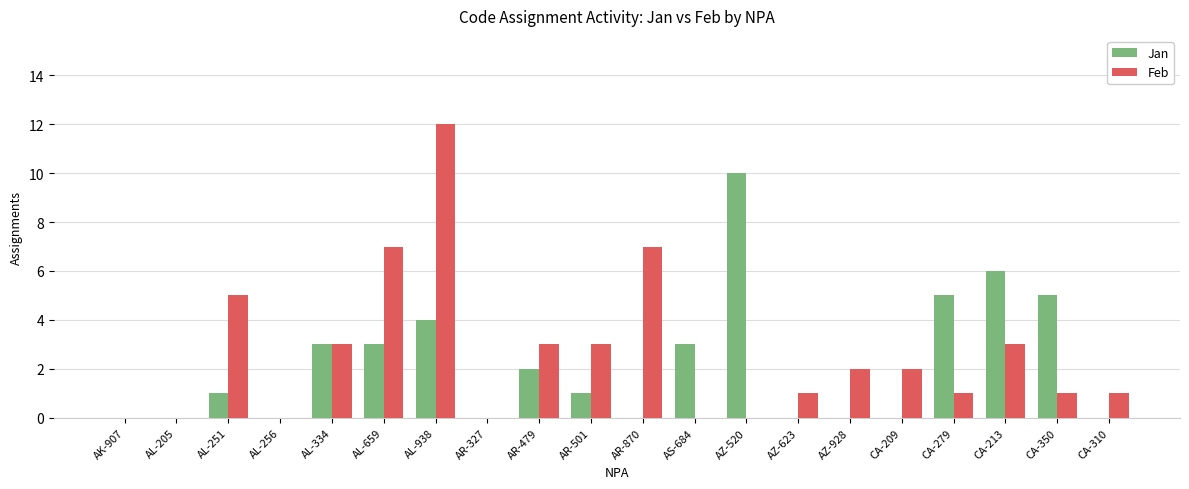

Where does the Feb series first go above 2?

AL-251